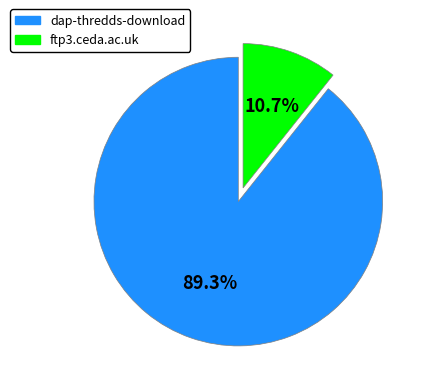

Which has a higher value, dap-thredds-download or ftp3.ceda.ac.uk?

dap-thredds-download